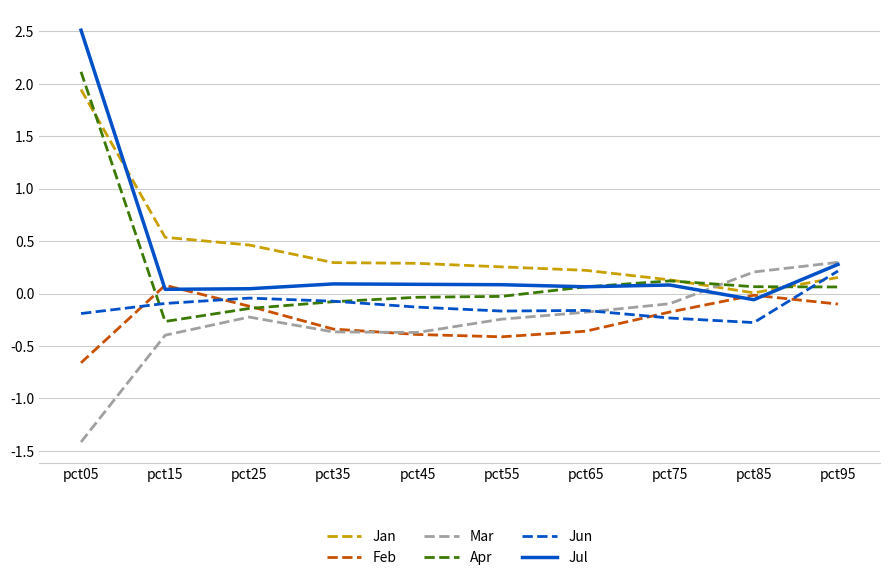

What is the smallest value displayed?

-1.4